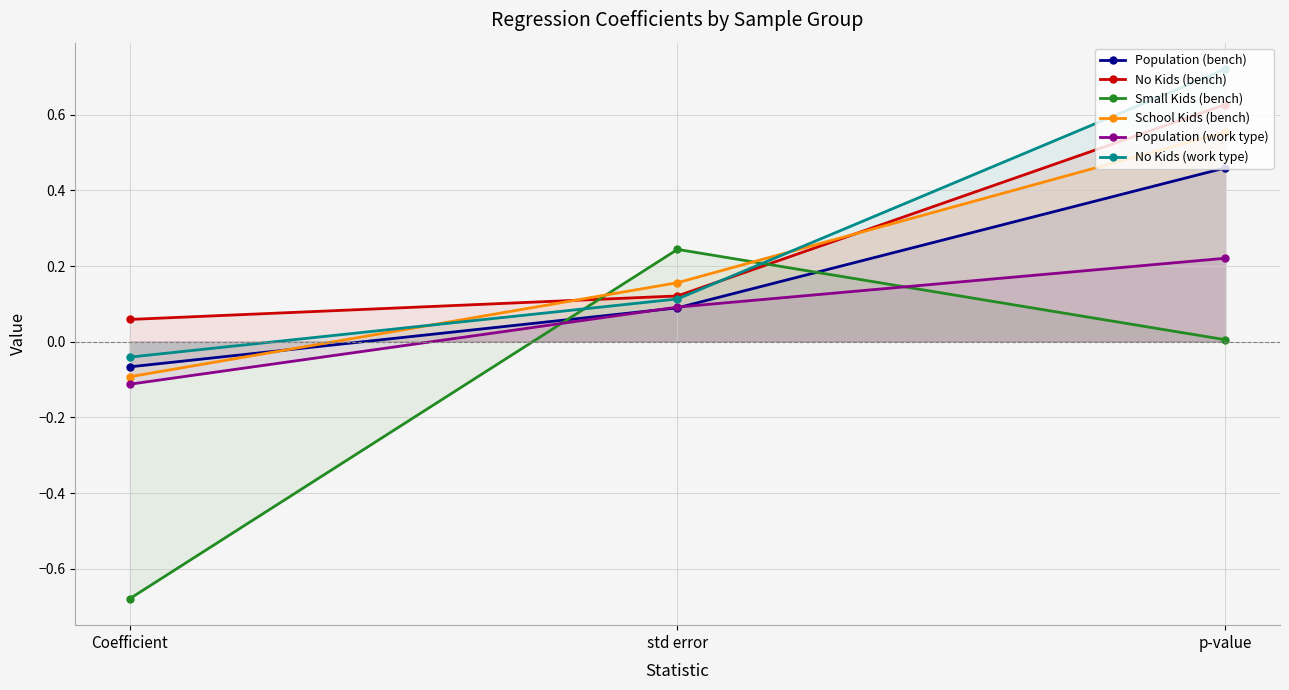

What is the greatest value displayed?

0.7